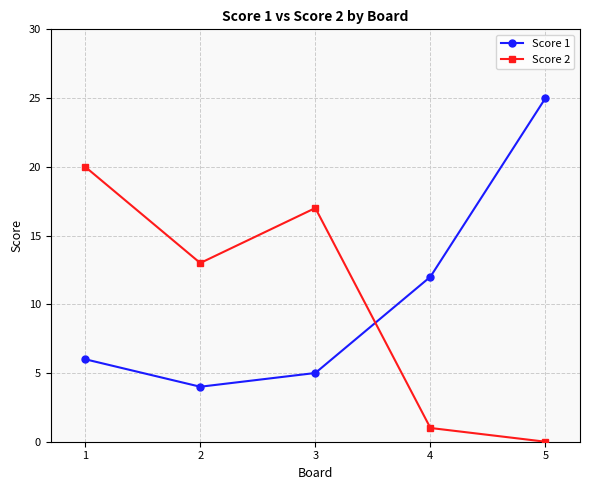

How many values in Score 2 are above zero?

4